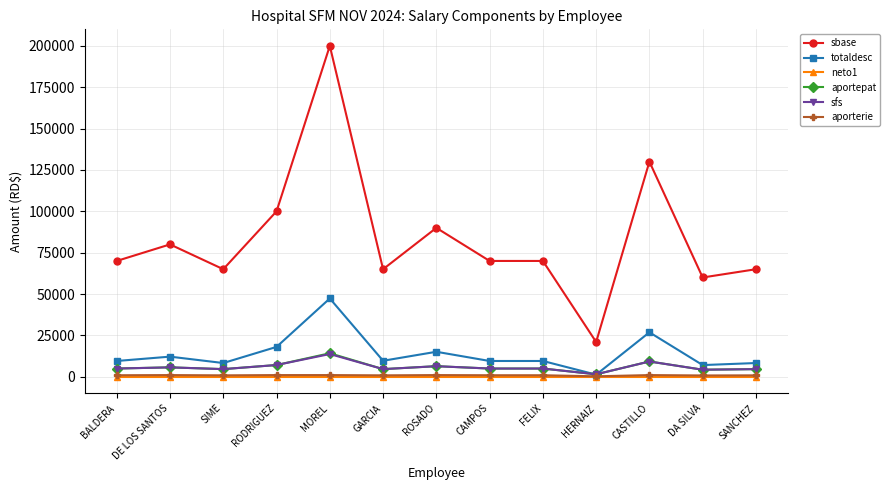

Where is the first local maximum for totaldesc?

DE LOS SANTOS